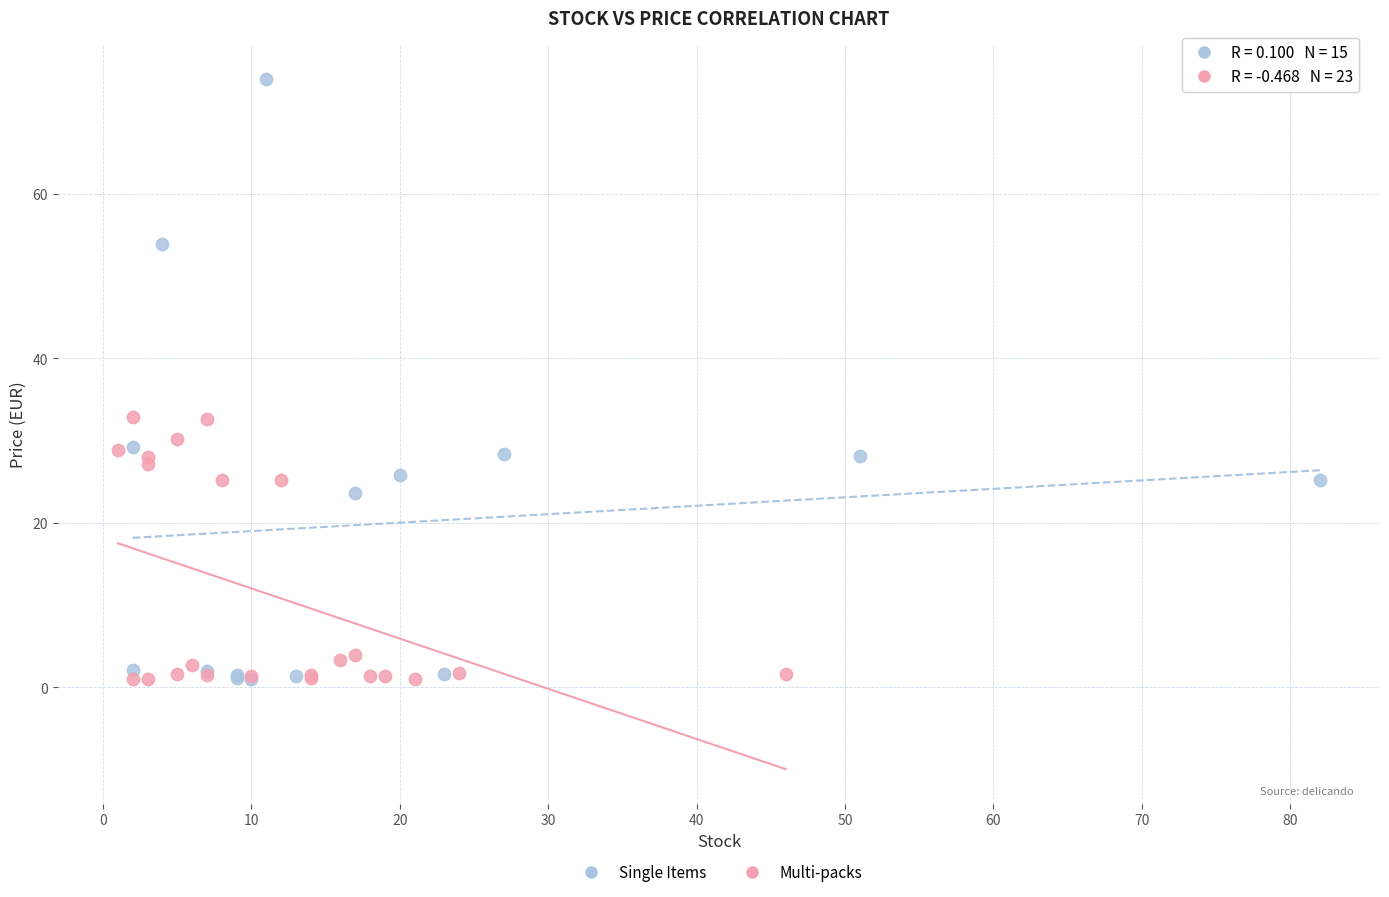

Which series has the widest spread of Y values?

Single Items